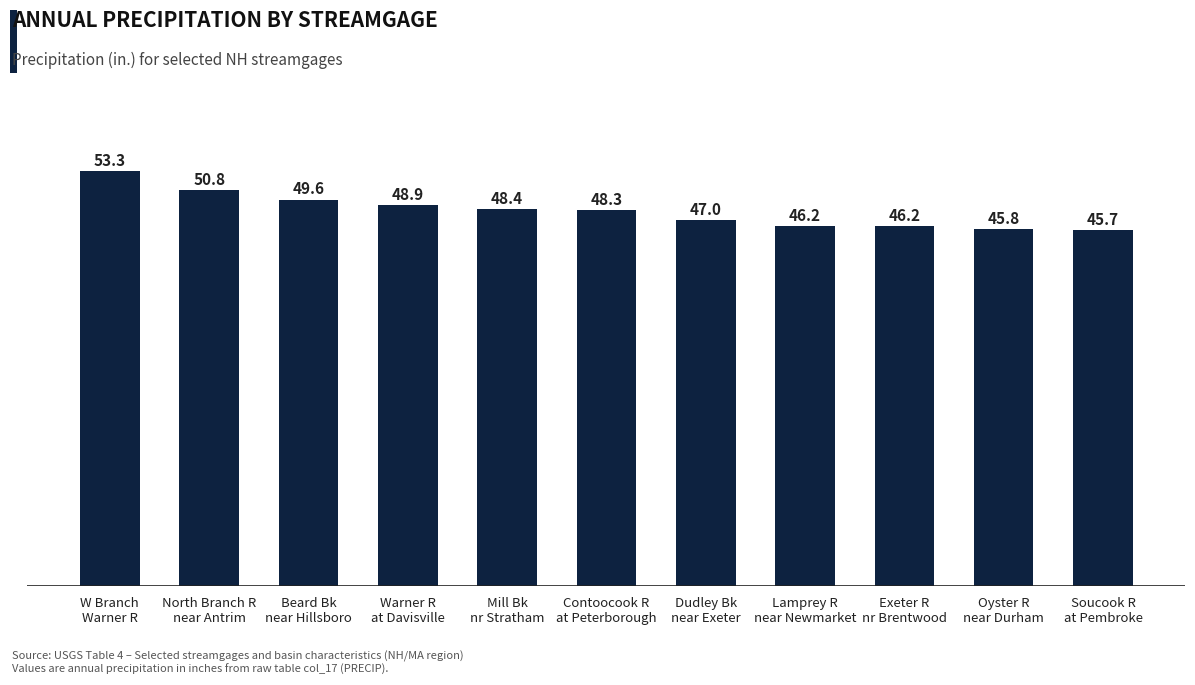

Reading left to right, what are all the values shown in this chart?

53.3	50.8	49.6	48.9	48.4	48.3	47.0	46.2	46.2	45.8	45.7